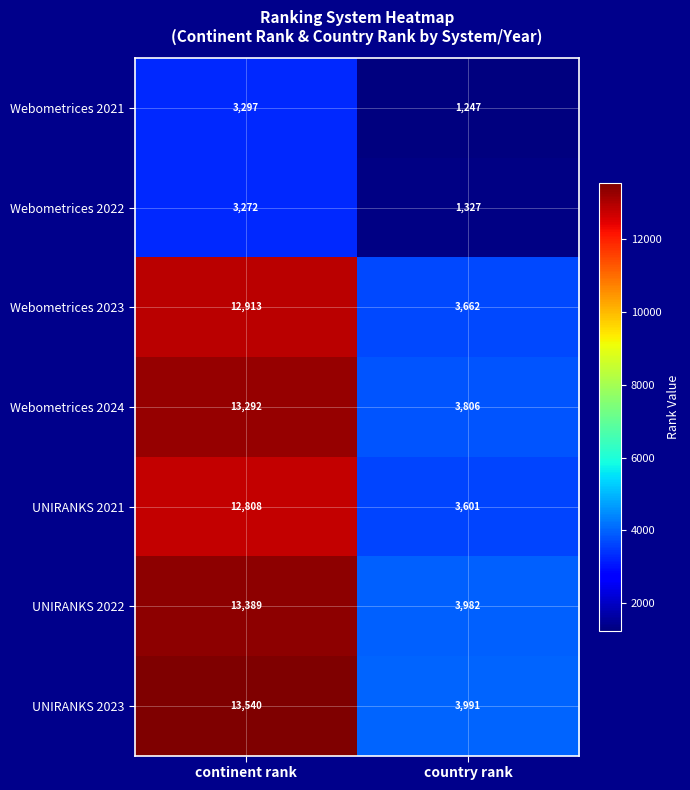

What is the approximate value of Webometrices 2024 at country rank, to the nearest 50?

3800